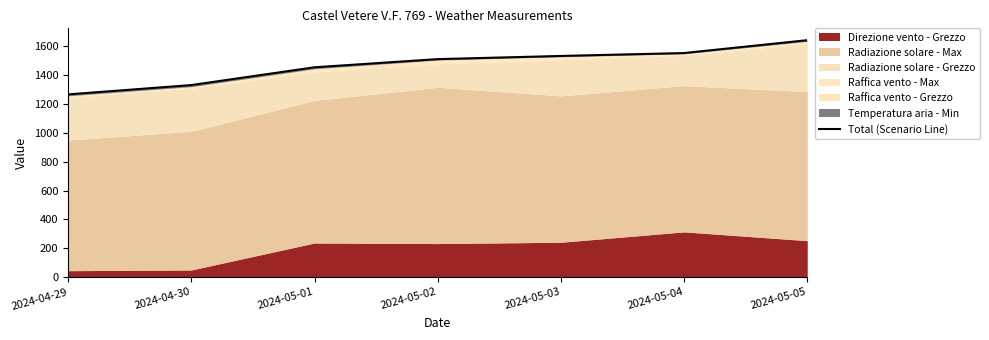

Which category has the lowest value across all series?

2024-04-29